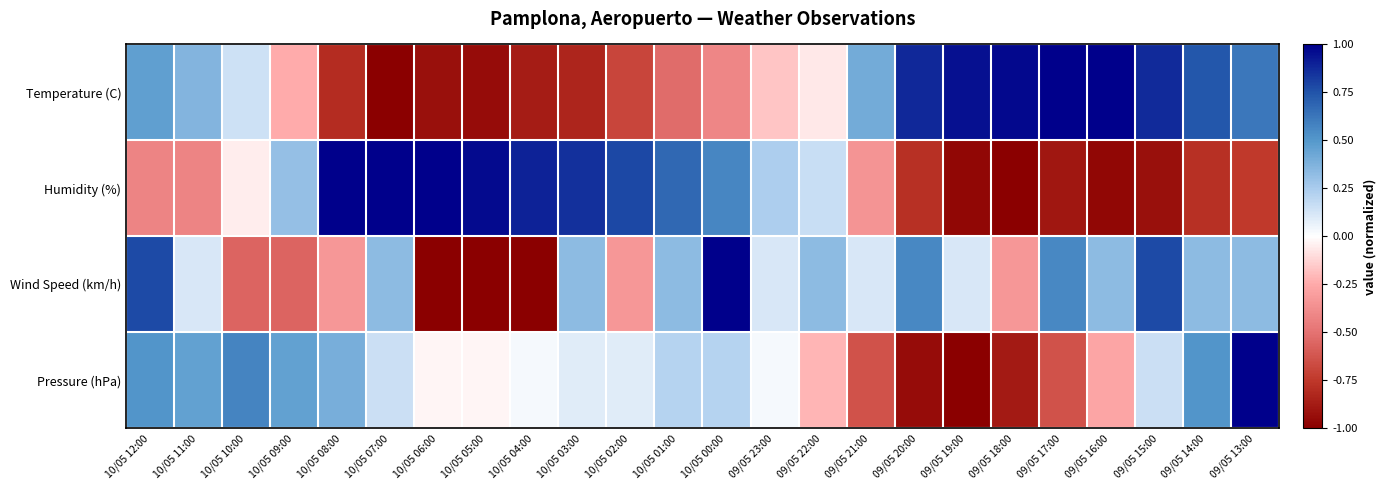

Between 10/05 09:00 and 09/05 19:00, which series saw the biggest shift?

Pressure (hPa)